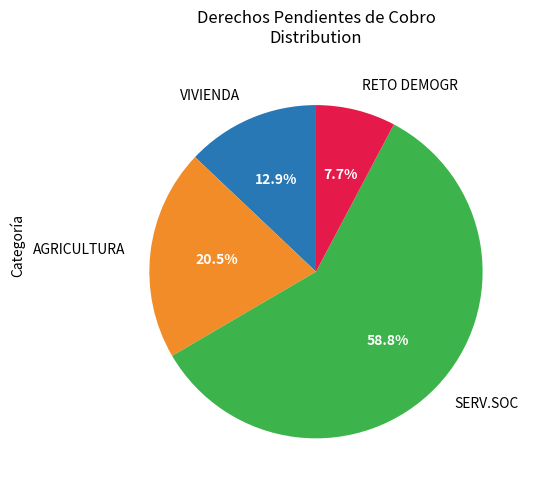

Do AGRICULTURA and RETO DEMOGR together represent more than half of the pie?

No